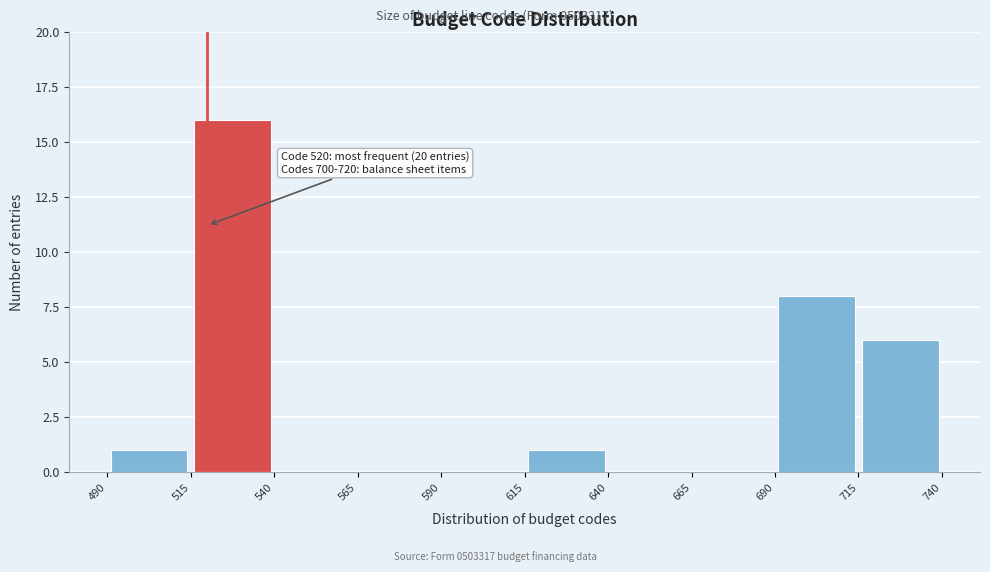

Which range on the x-axis has the tallest bar?

515 to 540